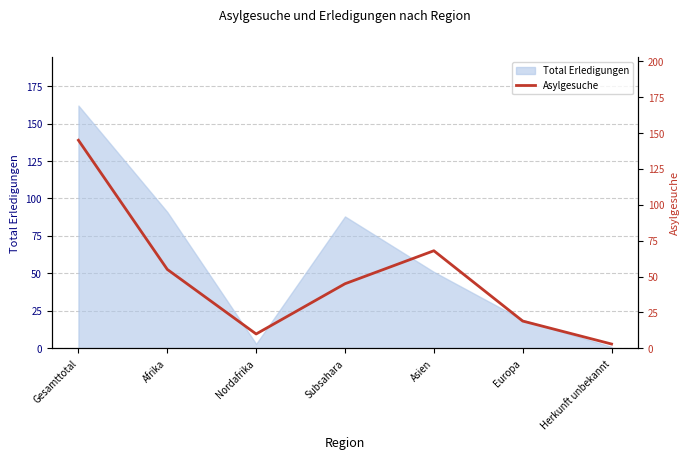

Count the number of categories in the chart.

7